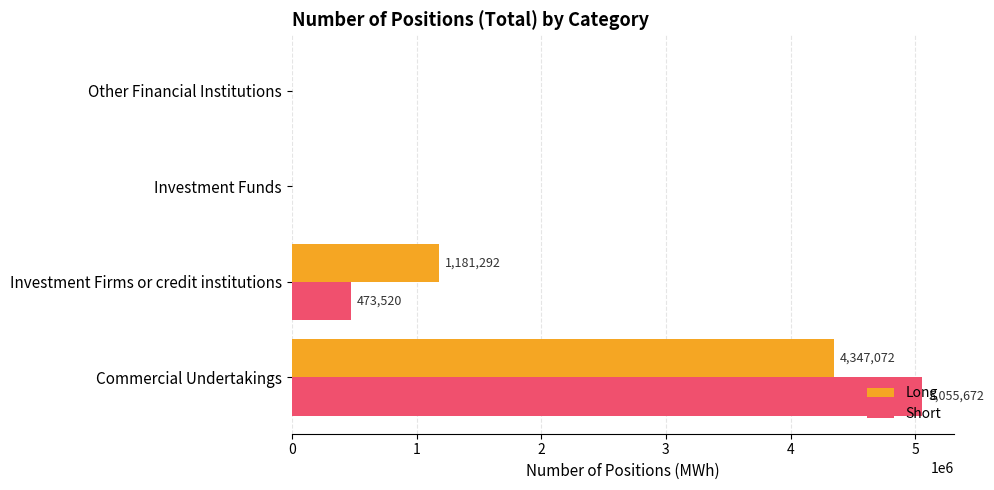

Which series has the largest total across all categories?

Short